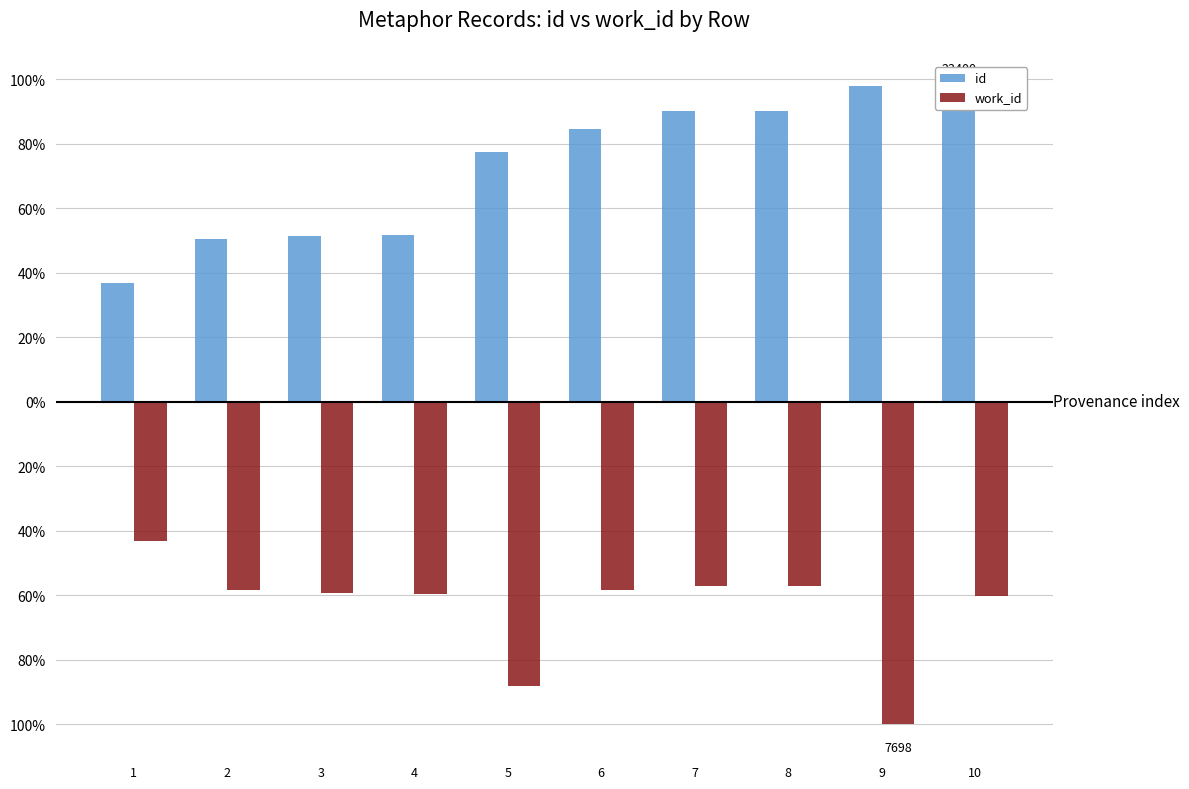

Between 7 and 10, which series saw the biggest shift?

id